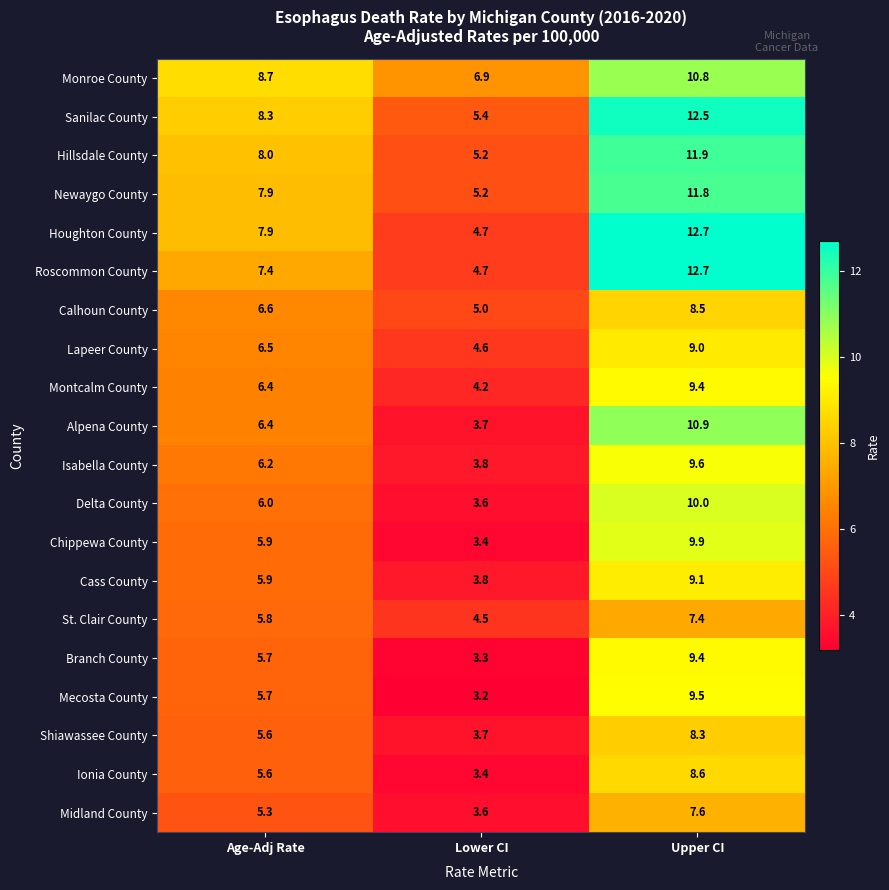

At which label does Calhoun County first exceed 6?

Age-Adj Rate